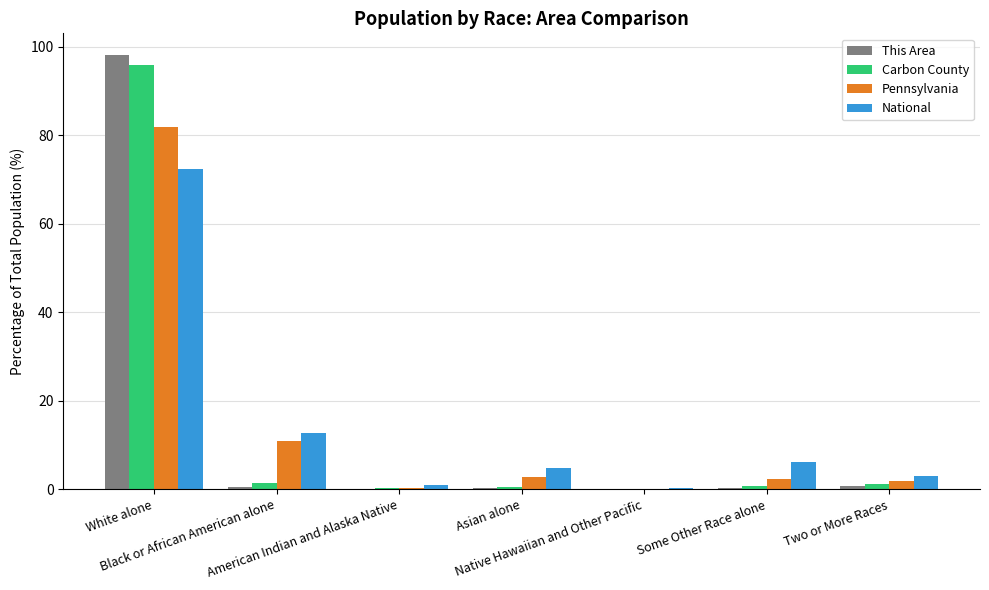

True or false: Pennsylvania has a value of 10.8 at Black or African American alone.

True